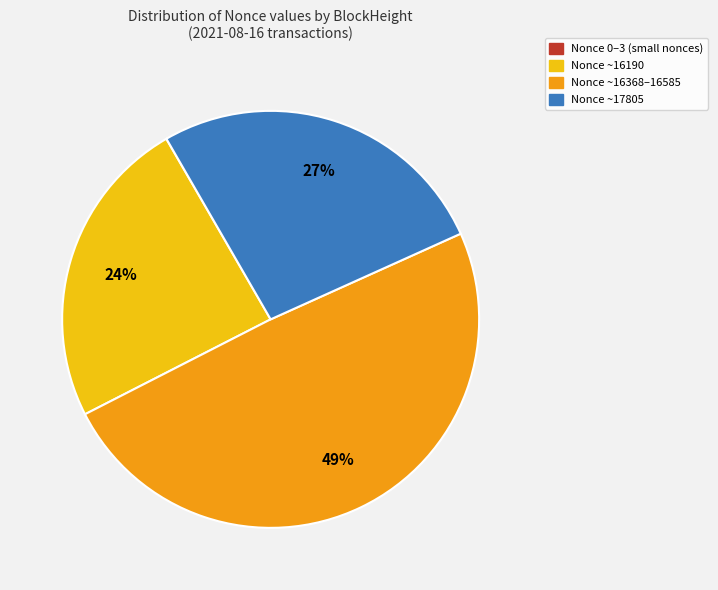

To the nearest percent, what is the difference between the largest and smallest slice percentages?

49%